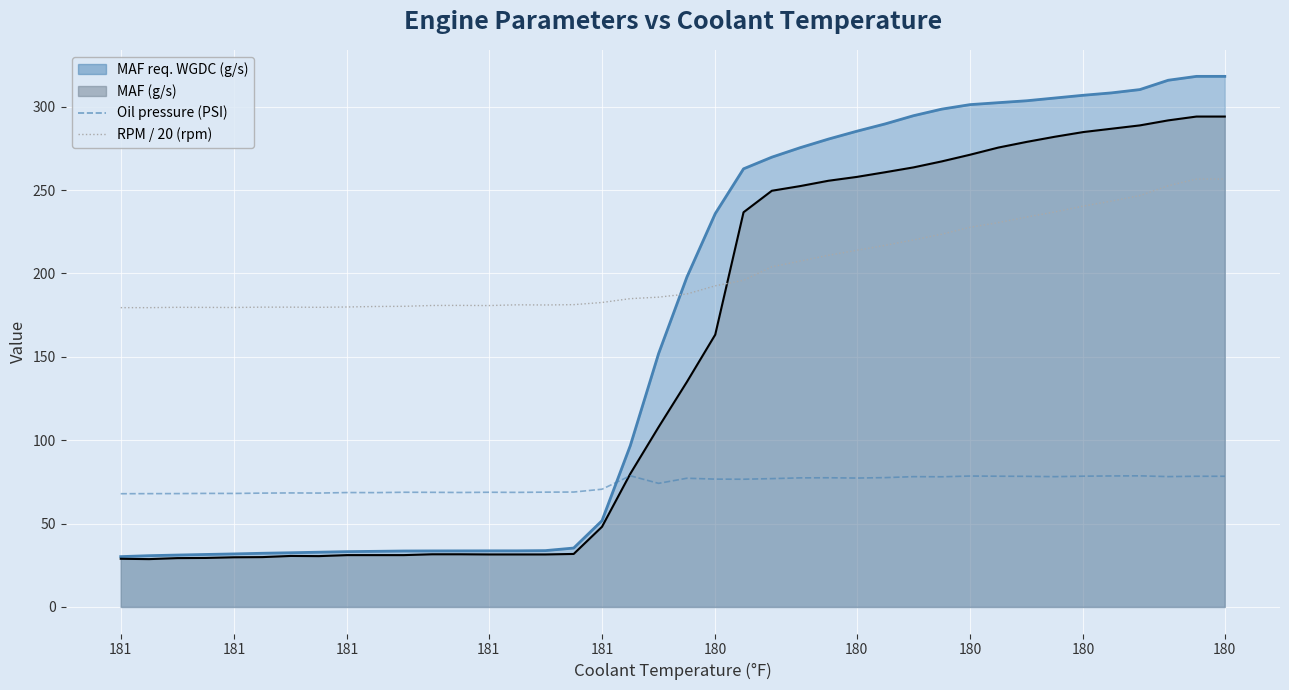

What is the minimum value for Oil pressure (PSI)?

67.9